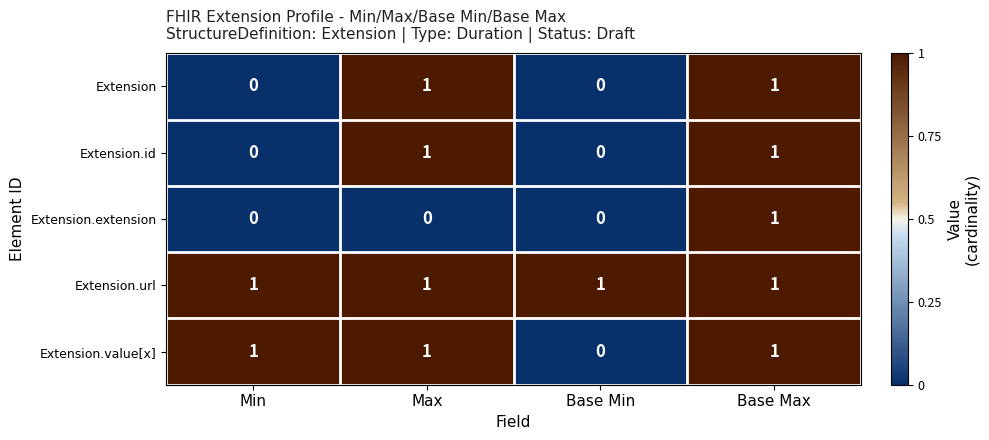

What is the total value across all series at Min?

2